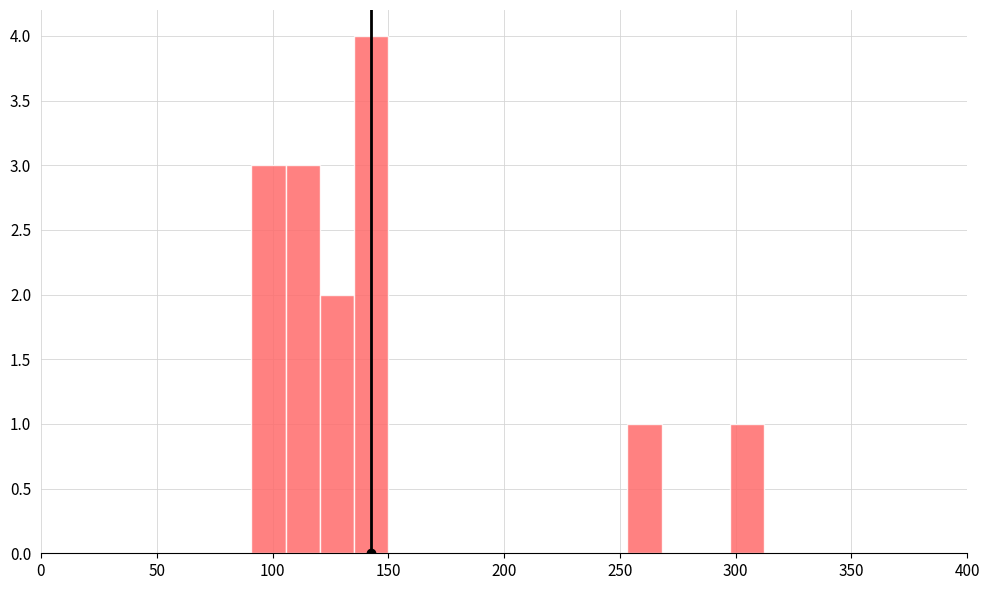

Around what value on the x-axis is the tallest bar? Give the approximate position of its centre, as read against the axis.

145